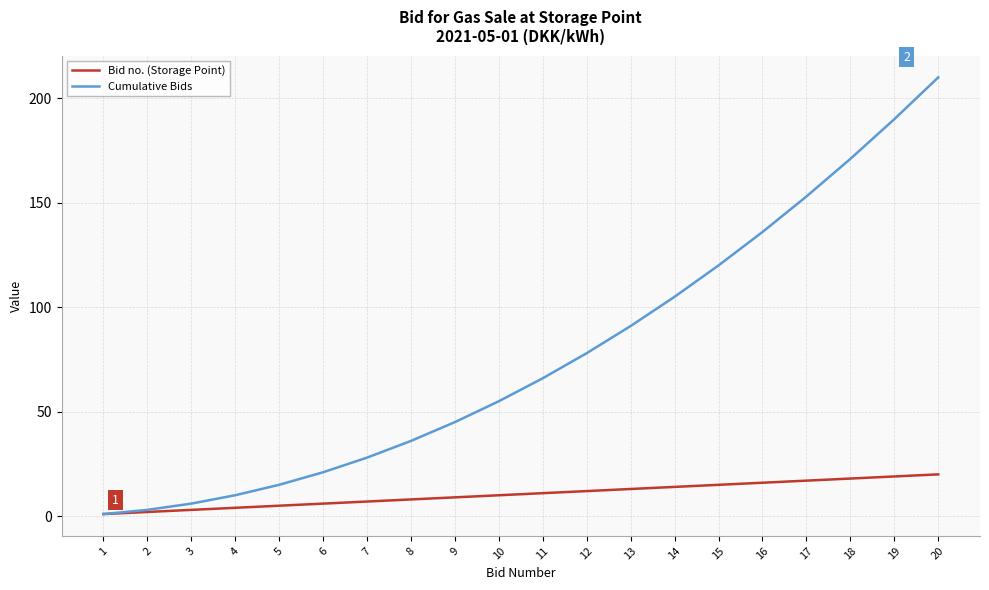

Rank the series by their maximum value, from highest to lowest.

Cumulative Bids, Bid no. (Storage Point)